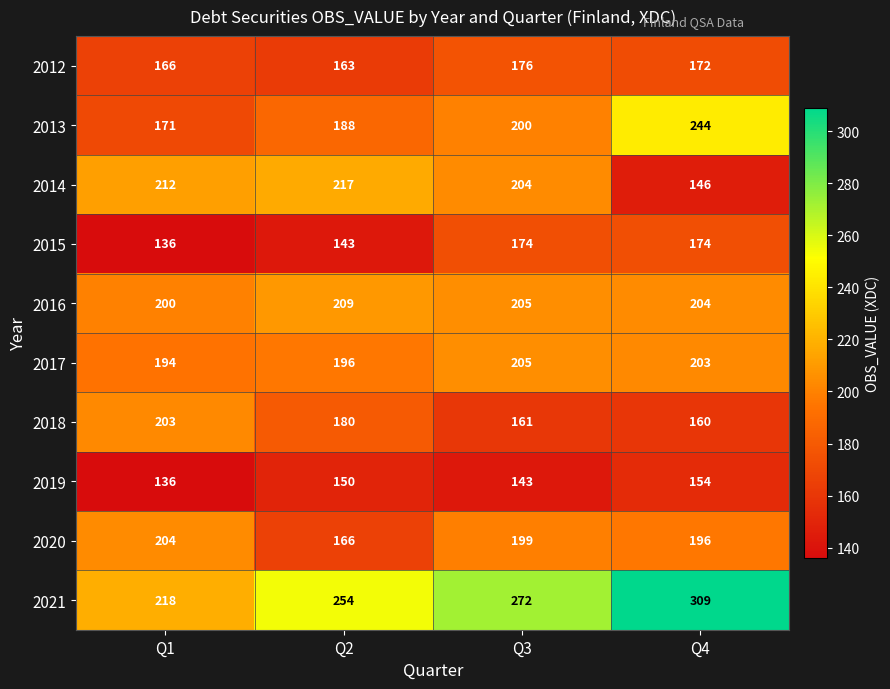

What value does the 2020 series have at Q3, to the nearest 5?

200